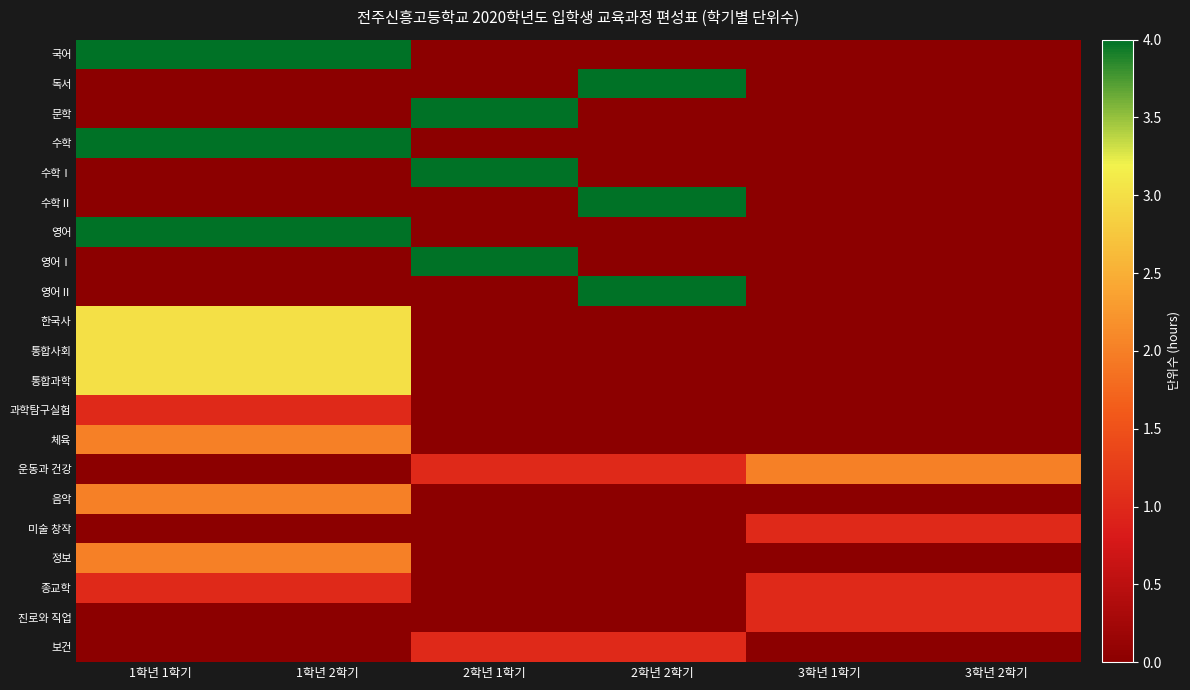

How many categories are shown in the chart?

6